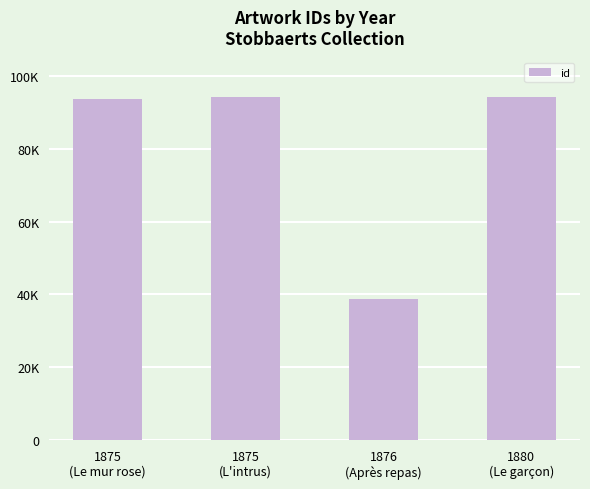

What is the value of the 4th bar from the left?

94087